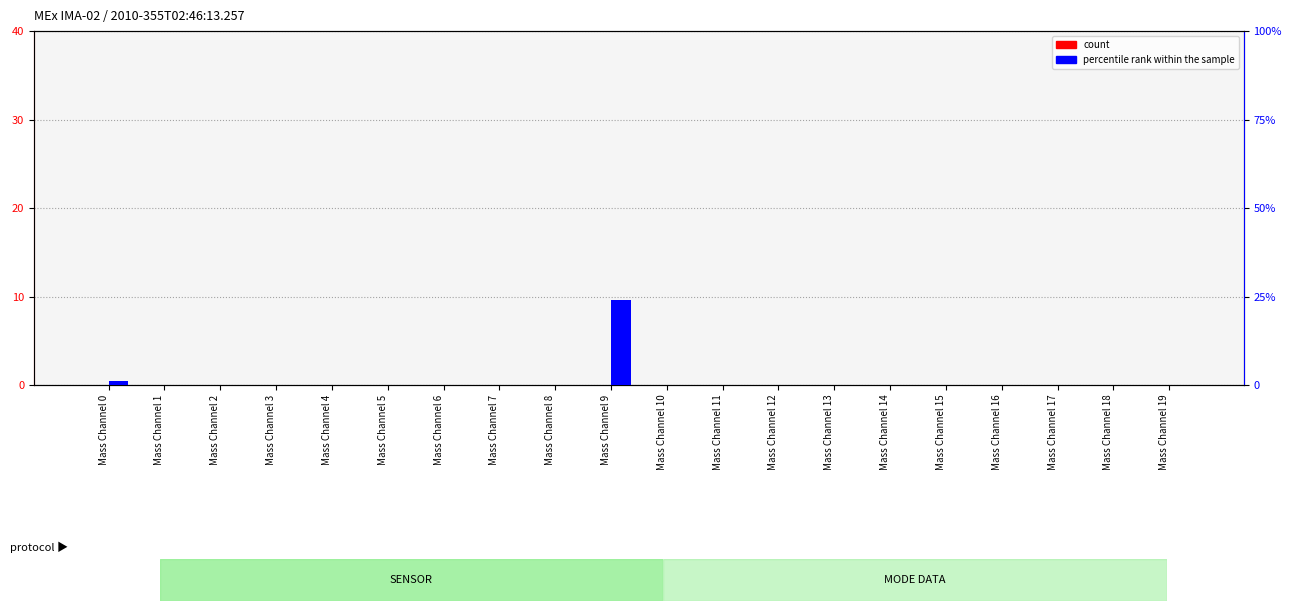

At which category is the sum across all series the highest?

Mass Channel 9